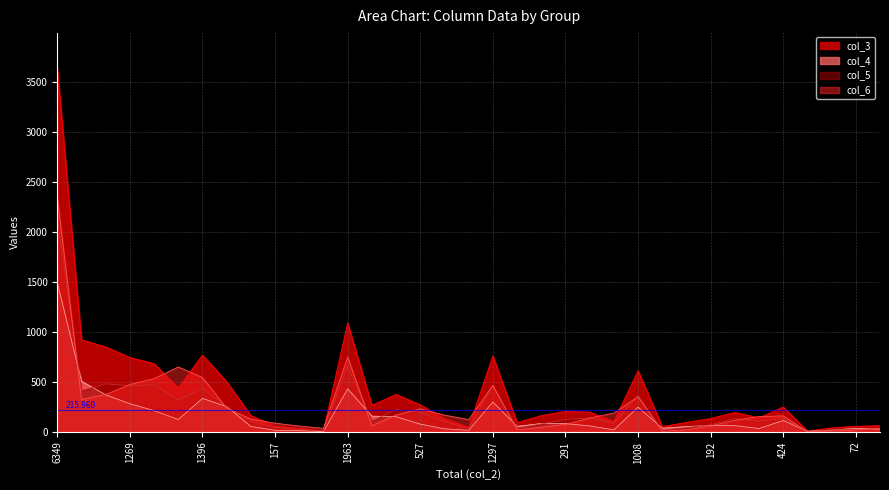

The value of col_6 at 20 is 45. True or false?

True